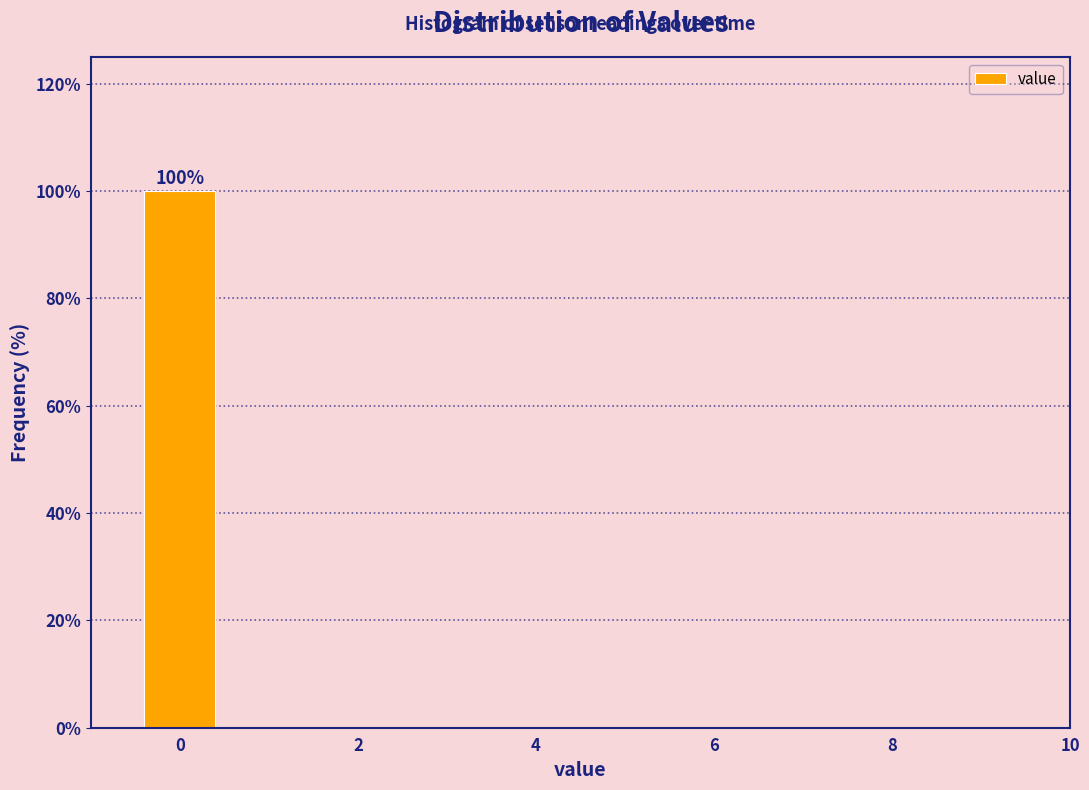

Over which range of the x-axis is the bar tallest?

-0.5 to 0.5